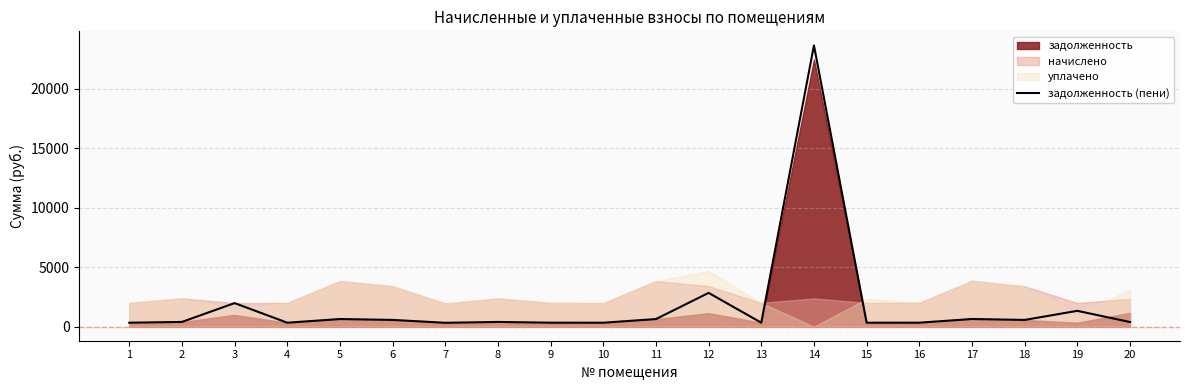

At which label is the value closest to 11979?

12